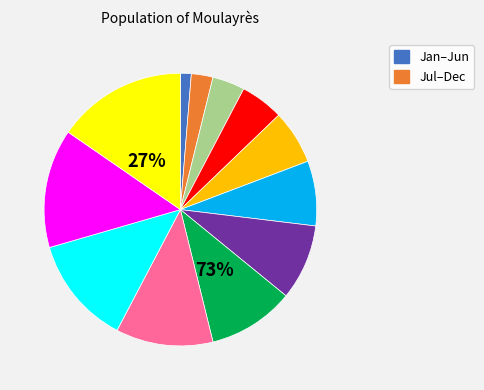

How many slices are in this pie chart?

12